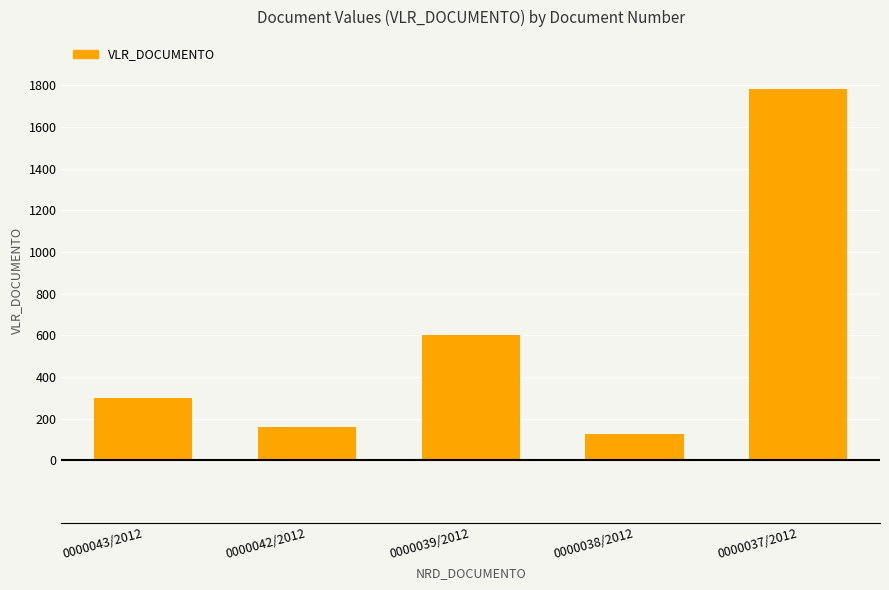

What is the greatest value displayed?

1780.6